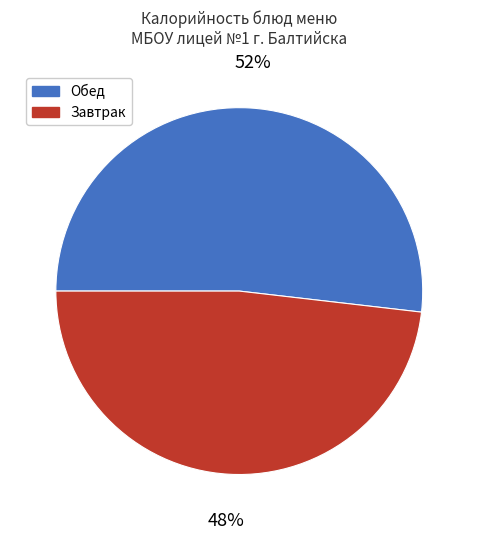

To the nearest percent, what is the difference between the largest and smallest slice percentages?

4%